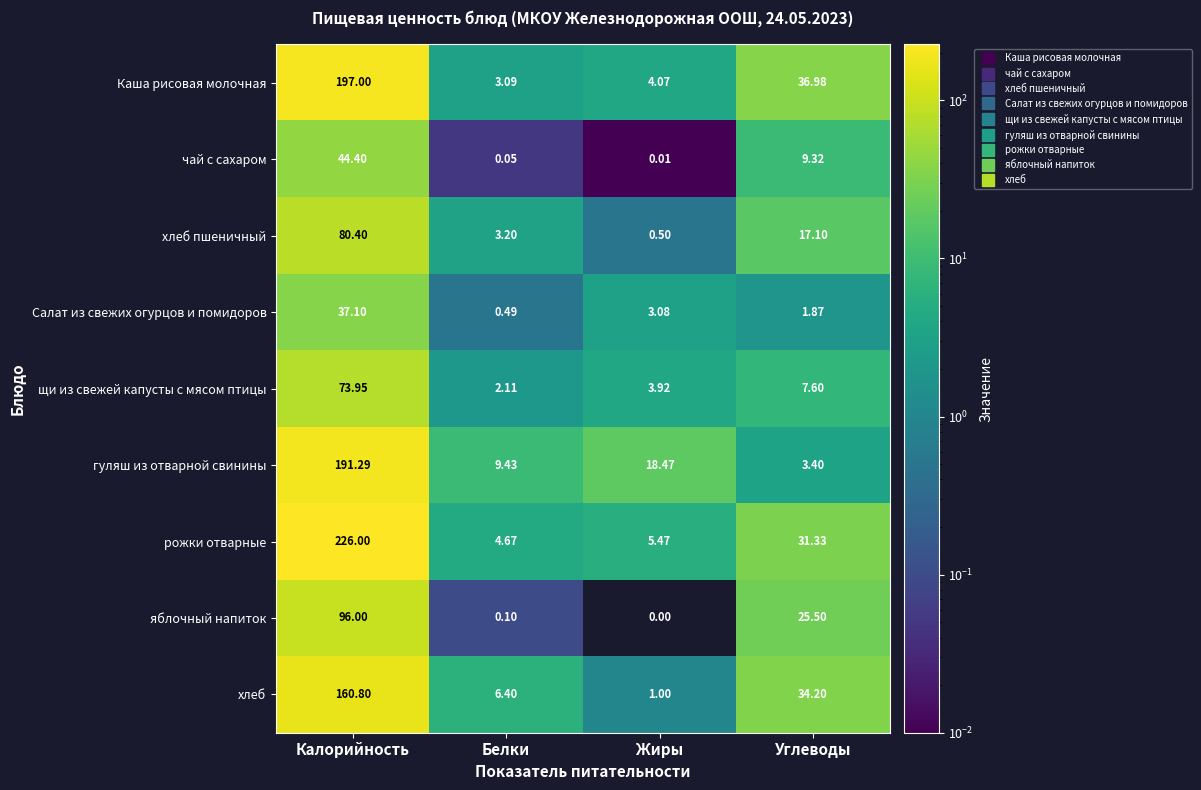

Which series changed the most between Калорийность and Жиры?

рожки отварные